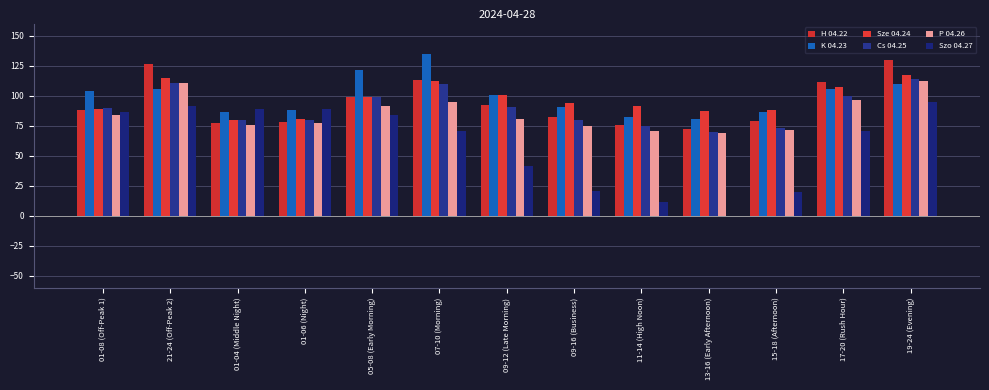

At which category does the chart reach its peak across all series?

07-10 (Morning)